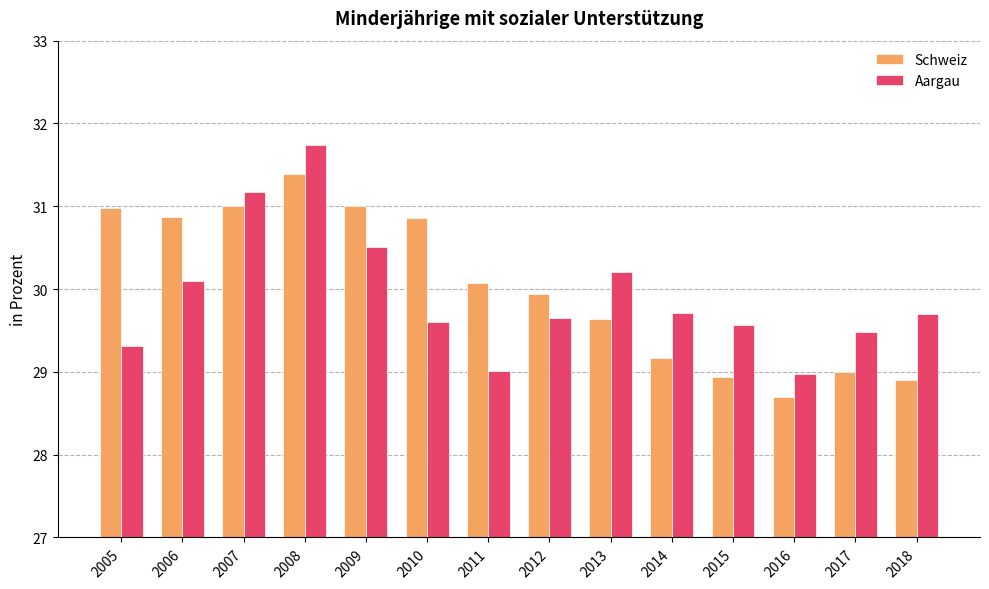

Which series has the largest total across all categories?

Schweiz